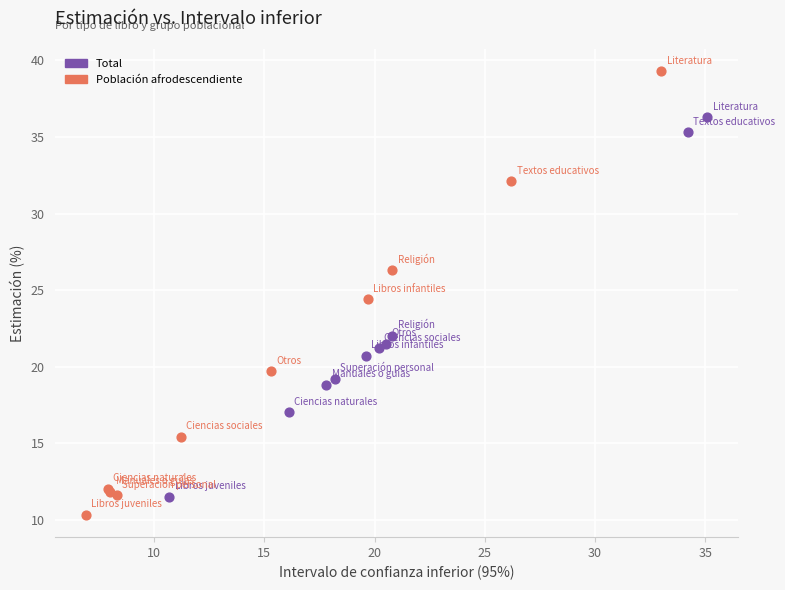

What are all the series names shown in the legend?

Total, Población afrodescendiente